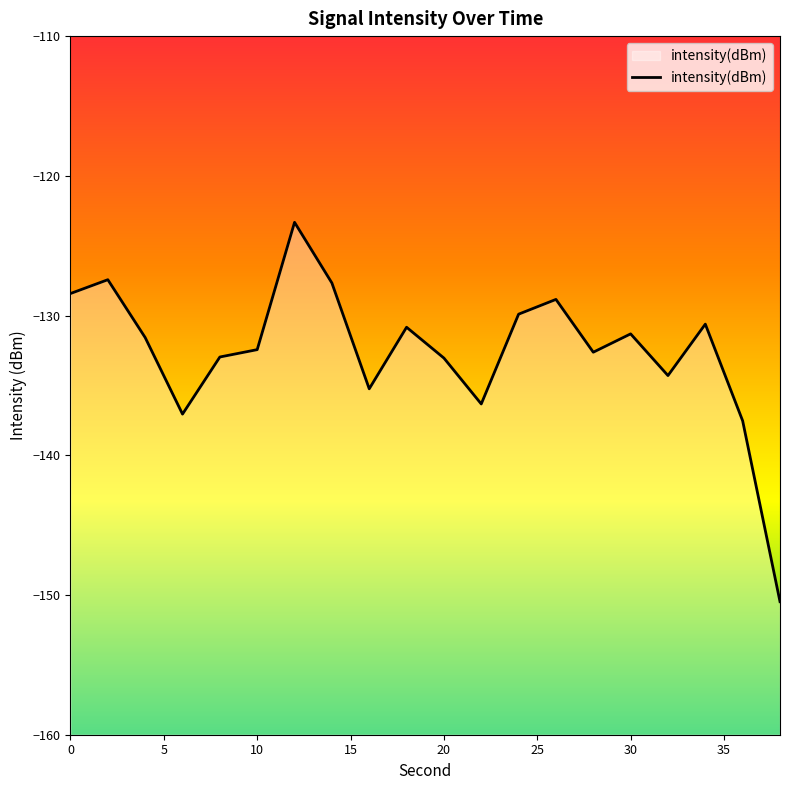

Does the chart display data point markers on the line(s)?

No